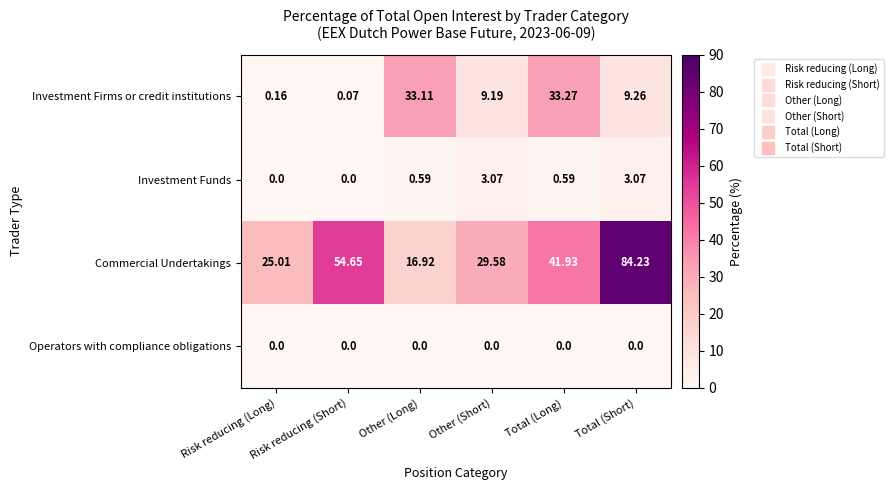

Rank the series by their maximum value, from highest to lowest.

Commercial Undertakings, Investment Firms or credit institutions, Investment Funds, Operators with compliance obligations